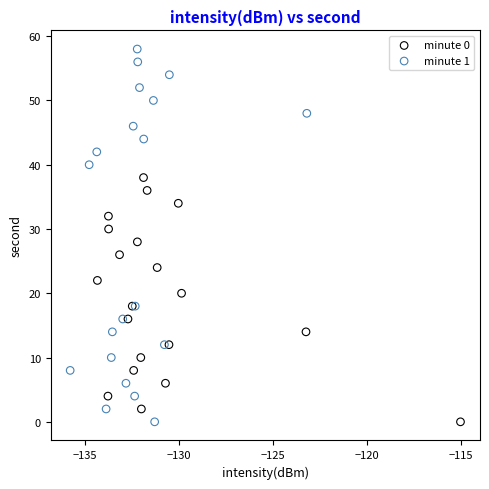

Which series contains the highest Y value?

minute 1